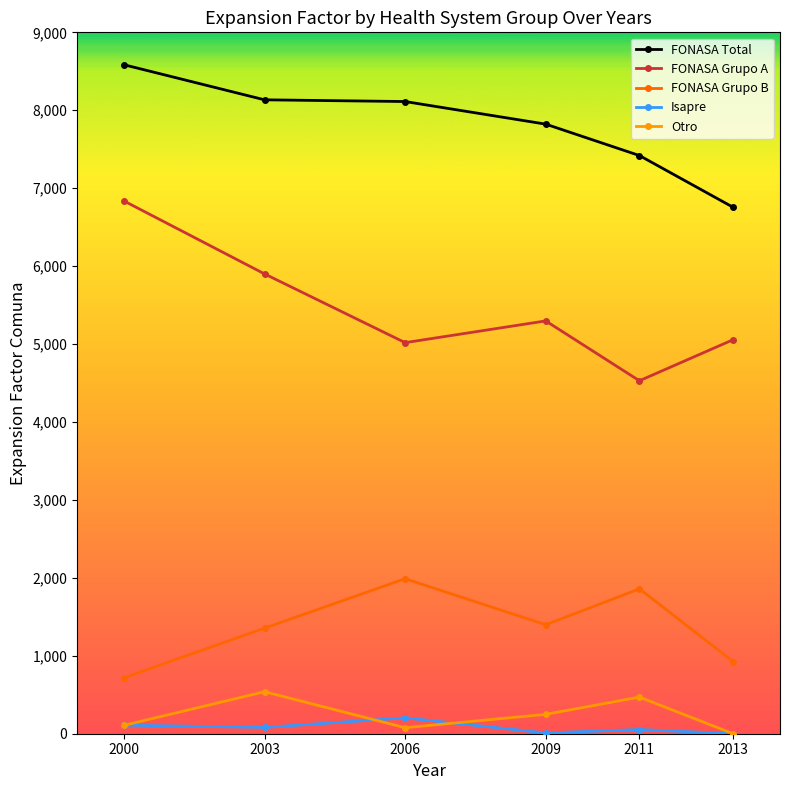

True or false: FONASA Grupo A and FONASA Grupo B intersect in this chart.

False